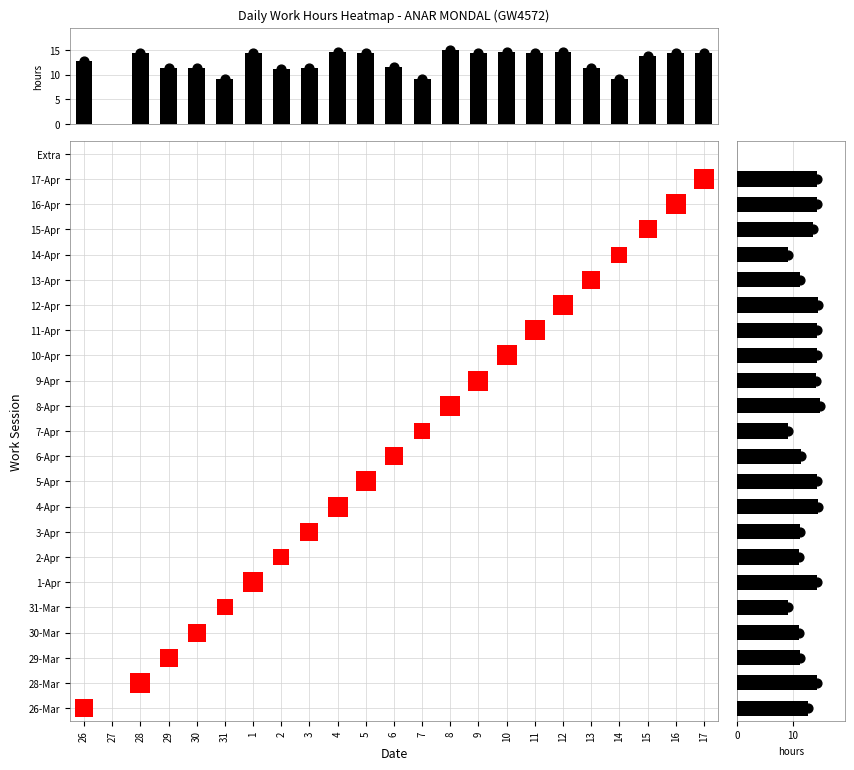

How many distinct data groups are displayed?

23